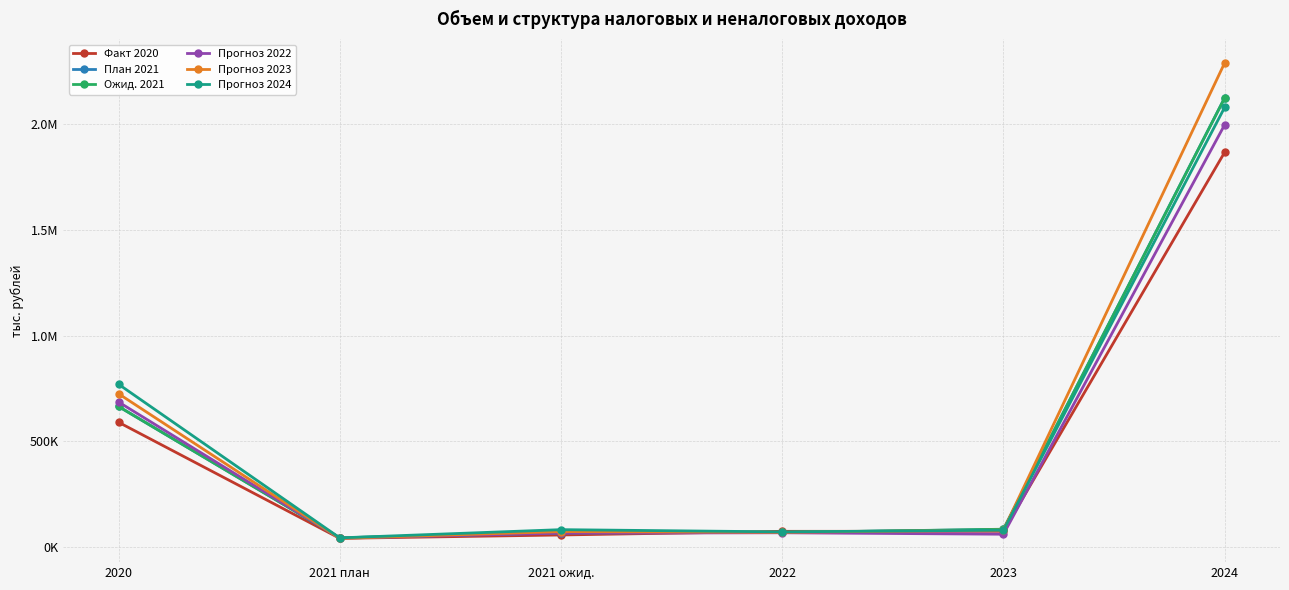

Which category has the highest value across all series?

2024